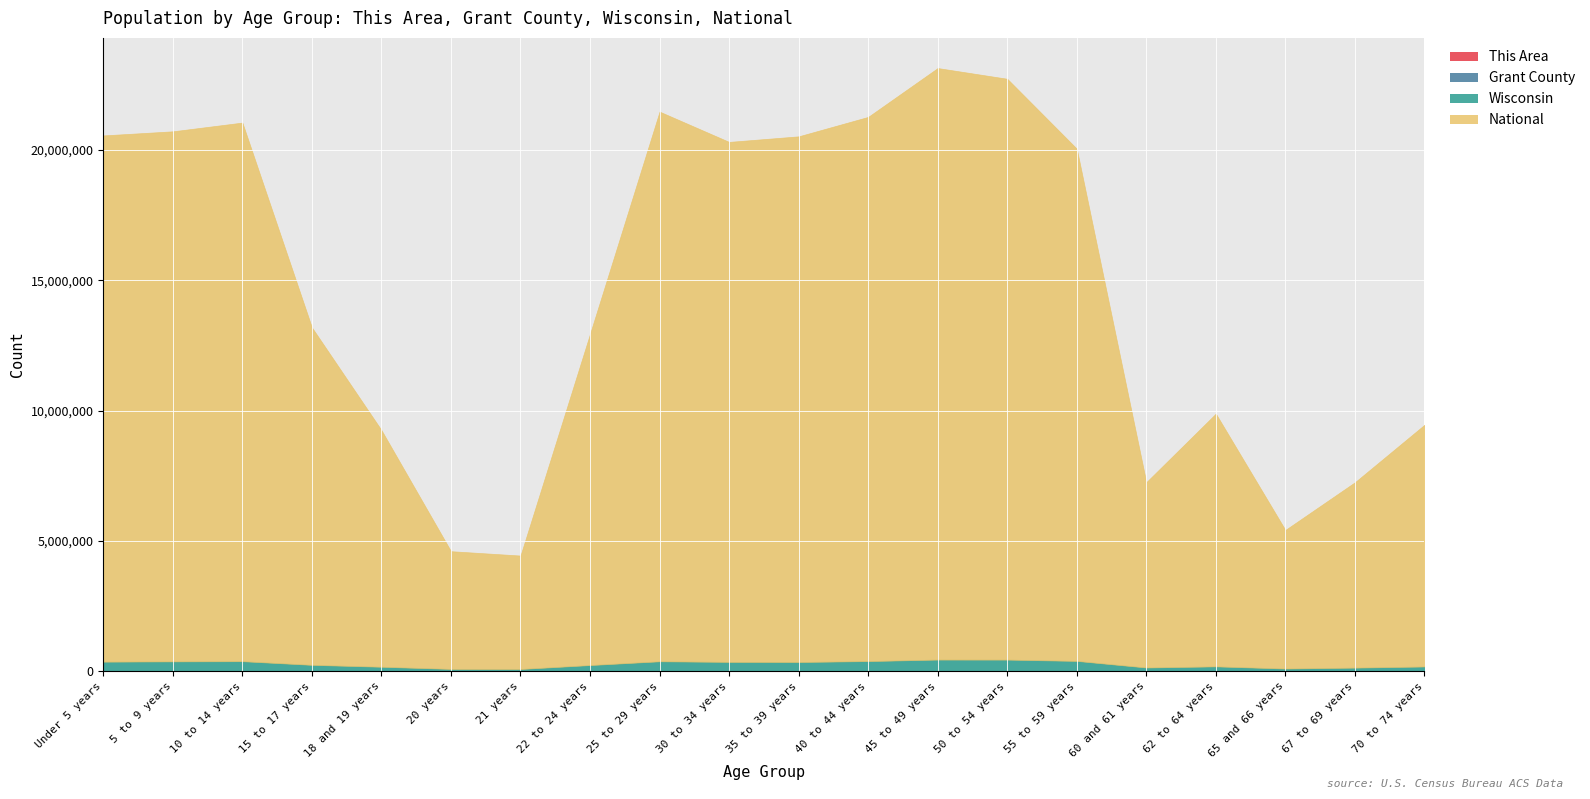

How many series are shown in this chart?

4